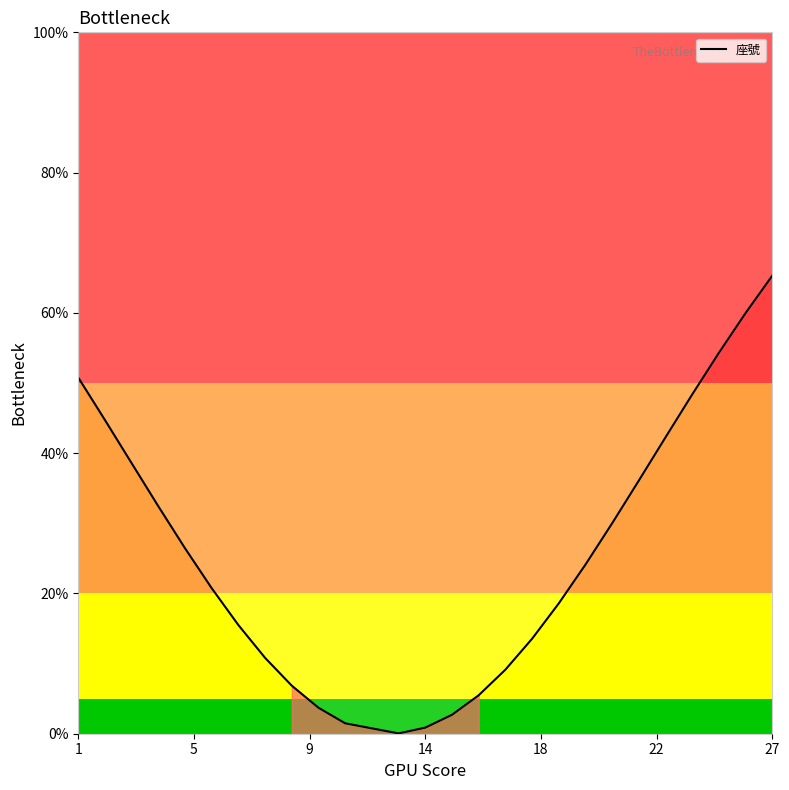

How many points are lower than both their immediate neighbors (excluding endpoints)?

1